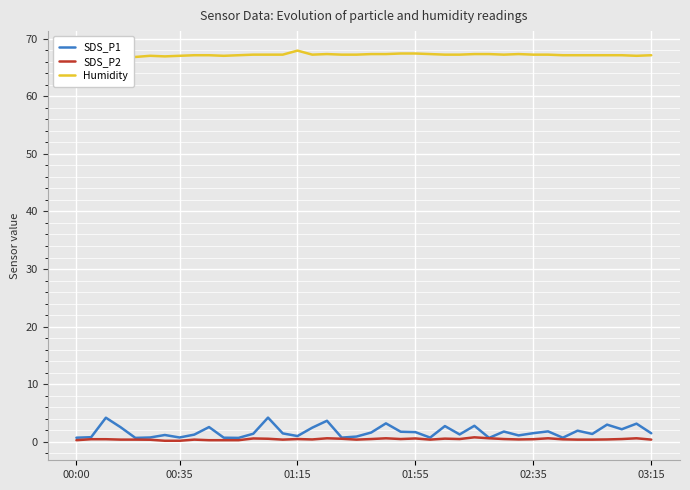

At which category is the sum across all series the highest?

13